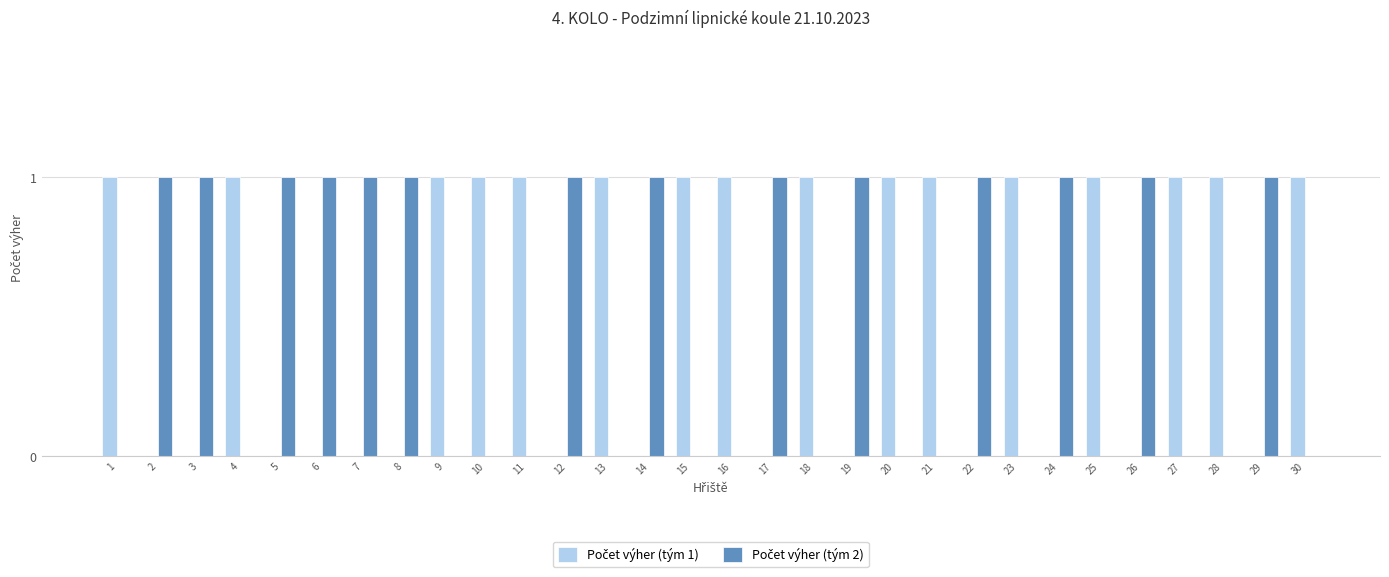

How many groups of bars are there?

30